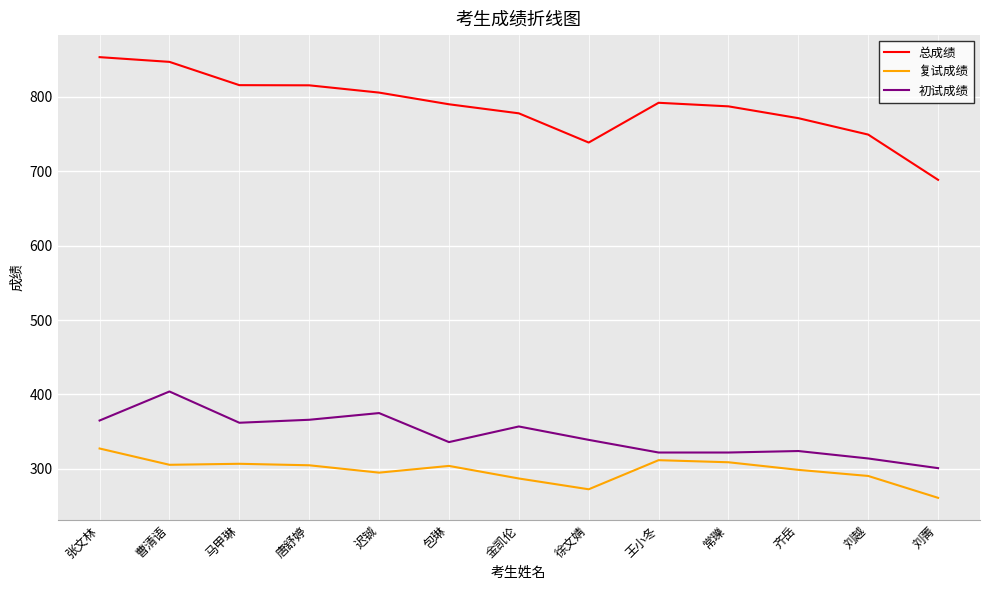

Which series has the widest spread of values?

总成绩